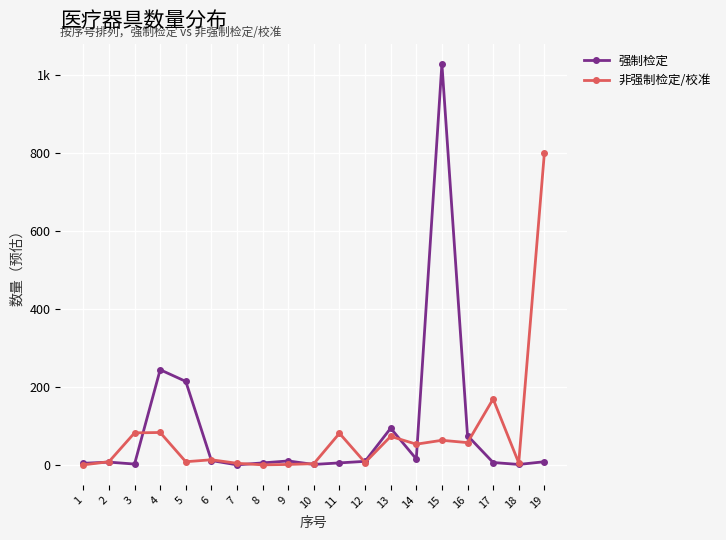

Which series has the largest total across all categories?

强制检定